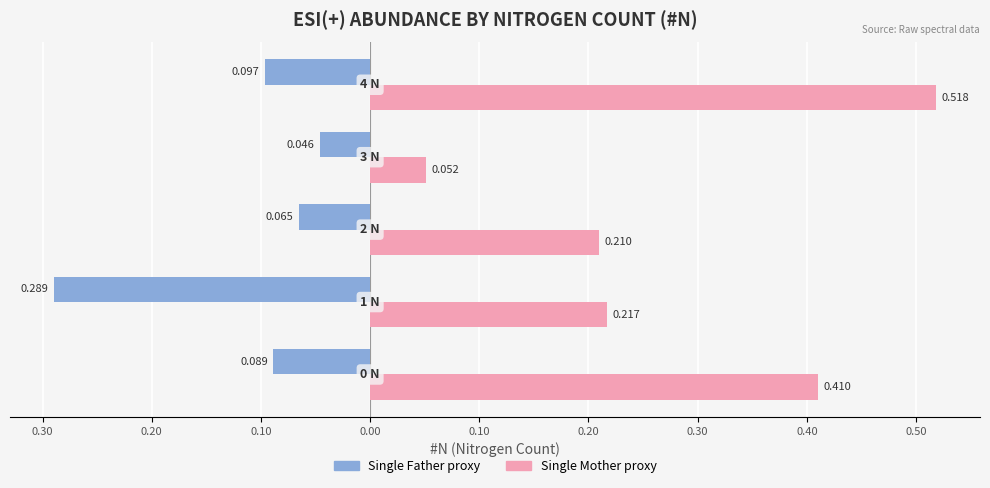

How many bars are there in total?

10